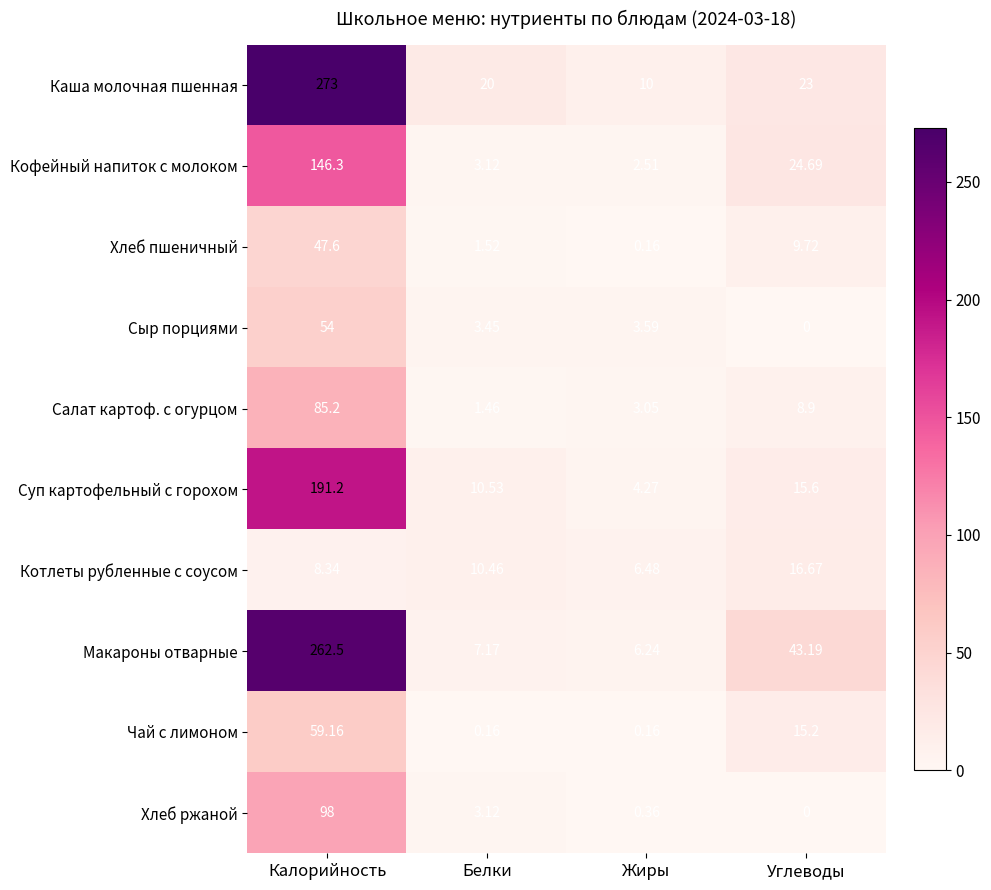

How many distinct data groups are displayed?

10